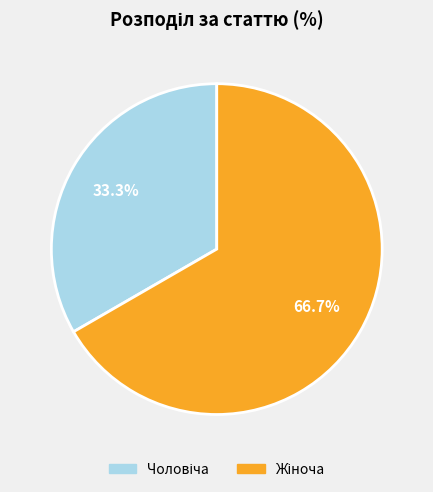

To the nearest percent, what is the average slice percentage?

50%